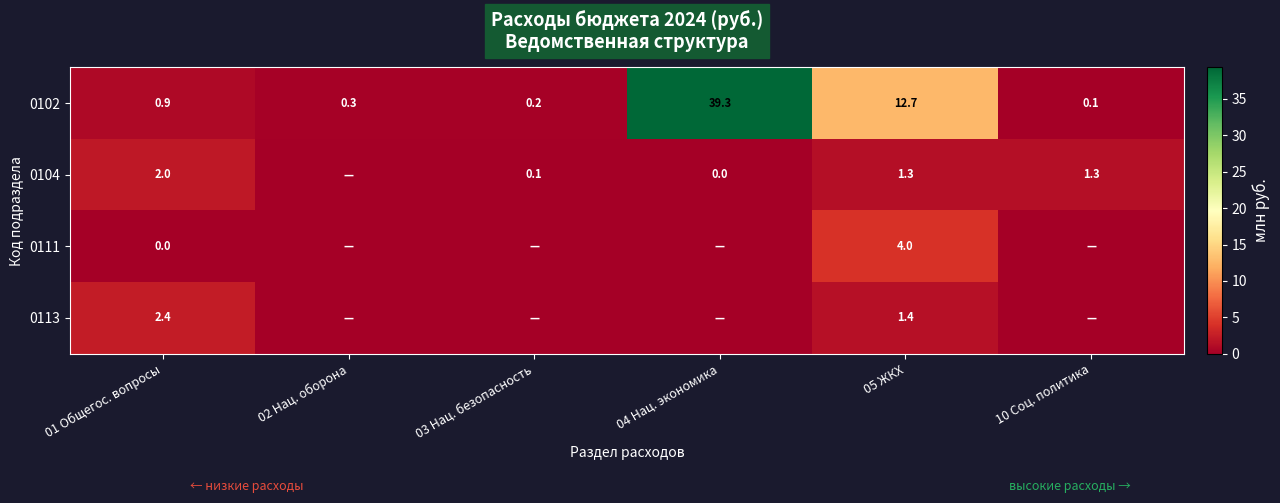

At 01 Общегос. вопросы, list the series in order from largest to smallest.

0113, 0104, 0102, 0111